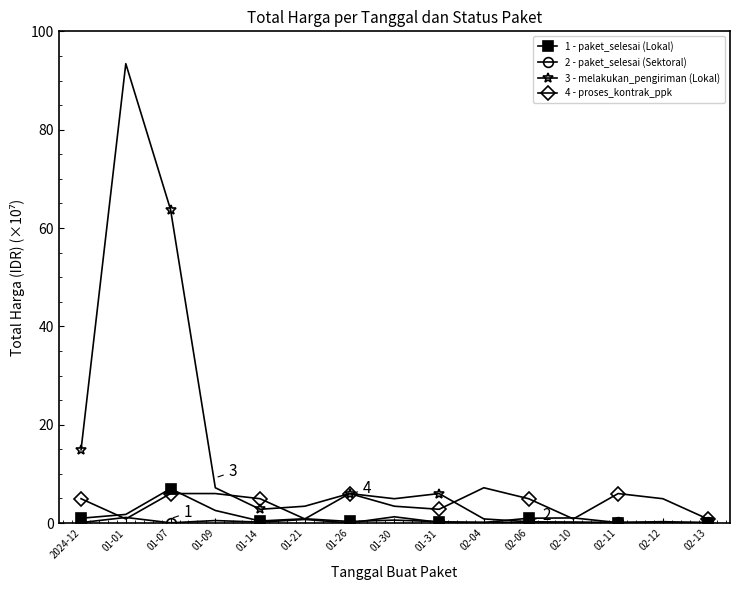

What is the maximum value for 2 - paket_selesai (Sektoral)?

1.3